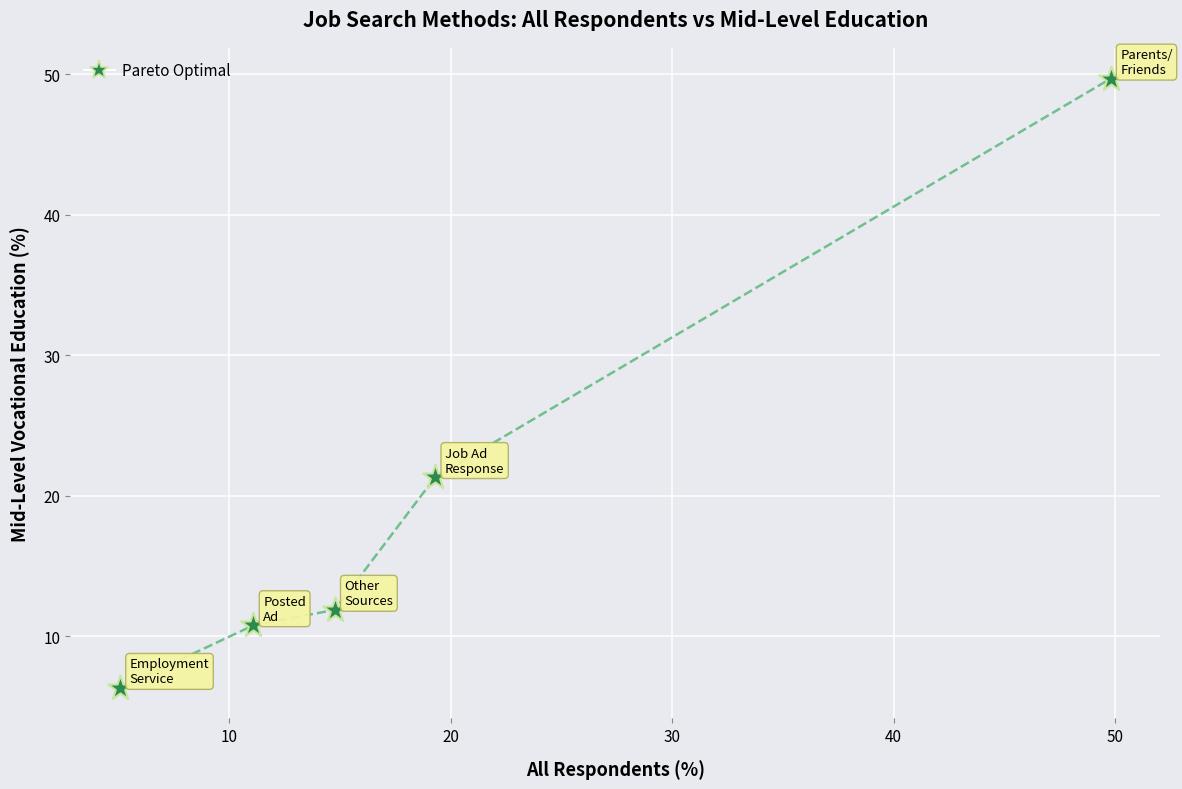

What is the range of Y values (max minus min)?

43.4